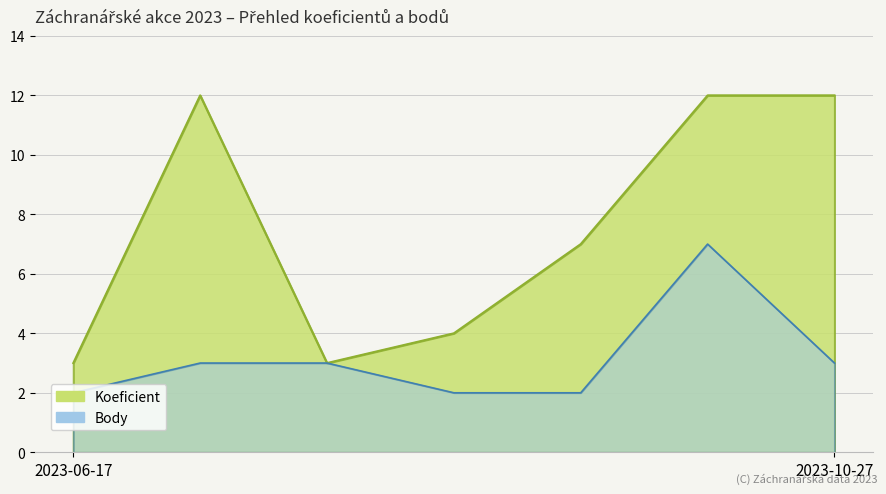

The value of Body at 2023-07-01 is 2. True or false?

False